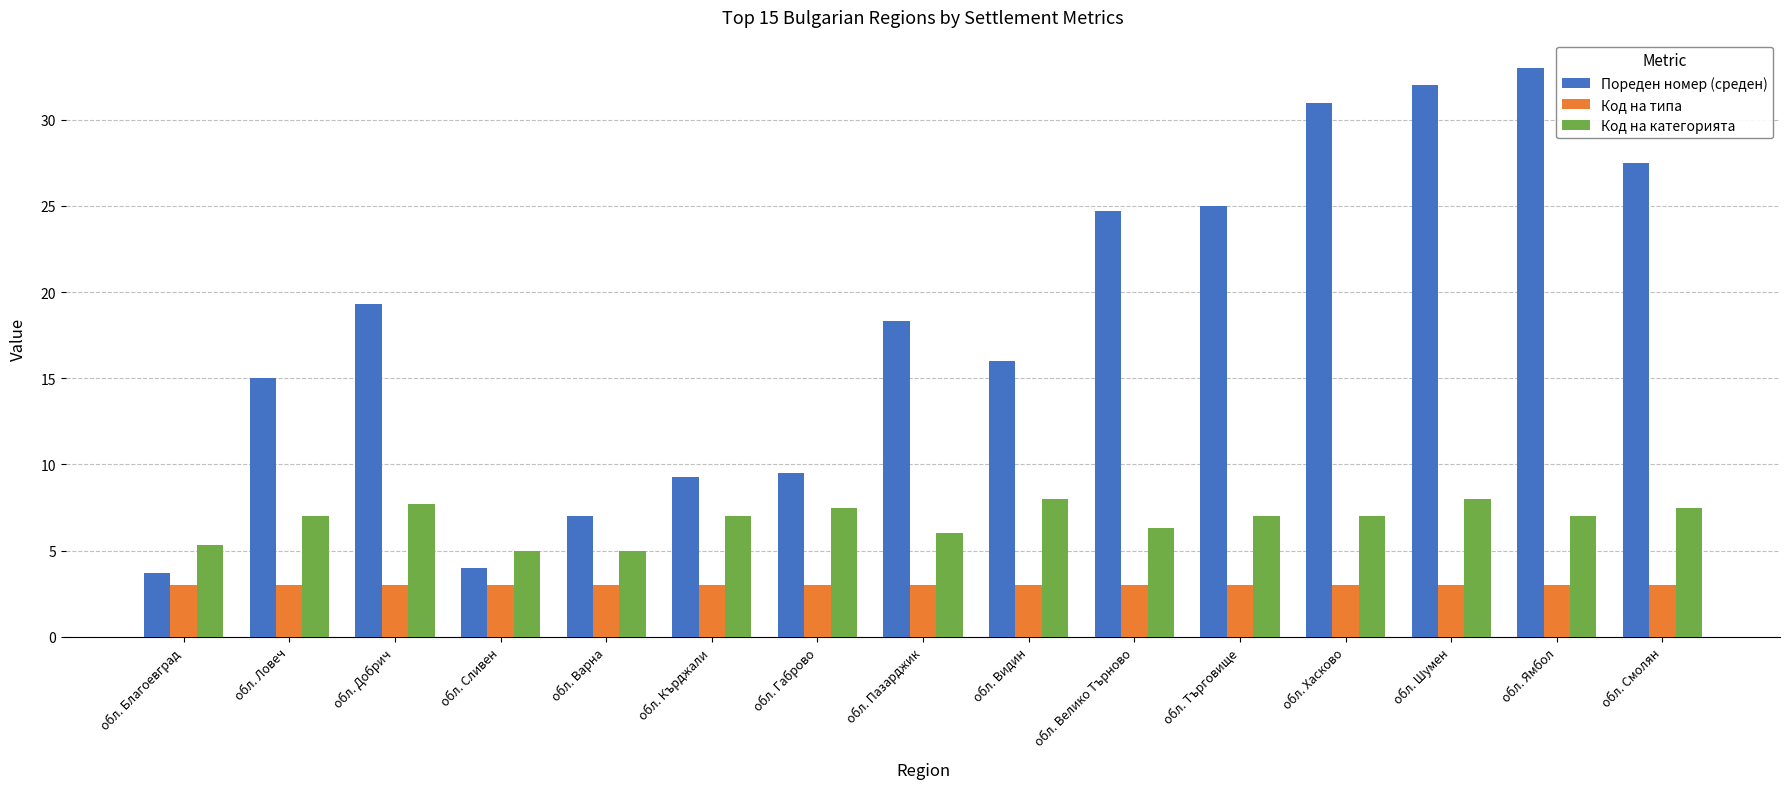

Rank the series by their average value, from highest to lowest.

Пореден номер (среден), Код на категорията, Код на типа